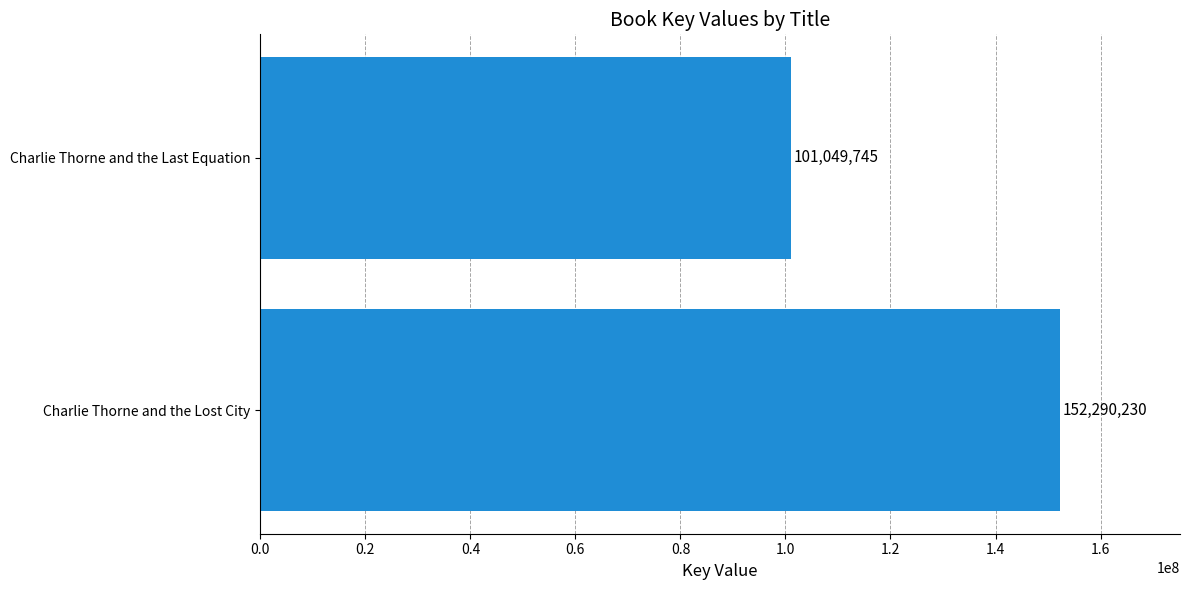

At which label is the value closest to 126669987?

Charlie Thorne and the Last Equation